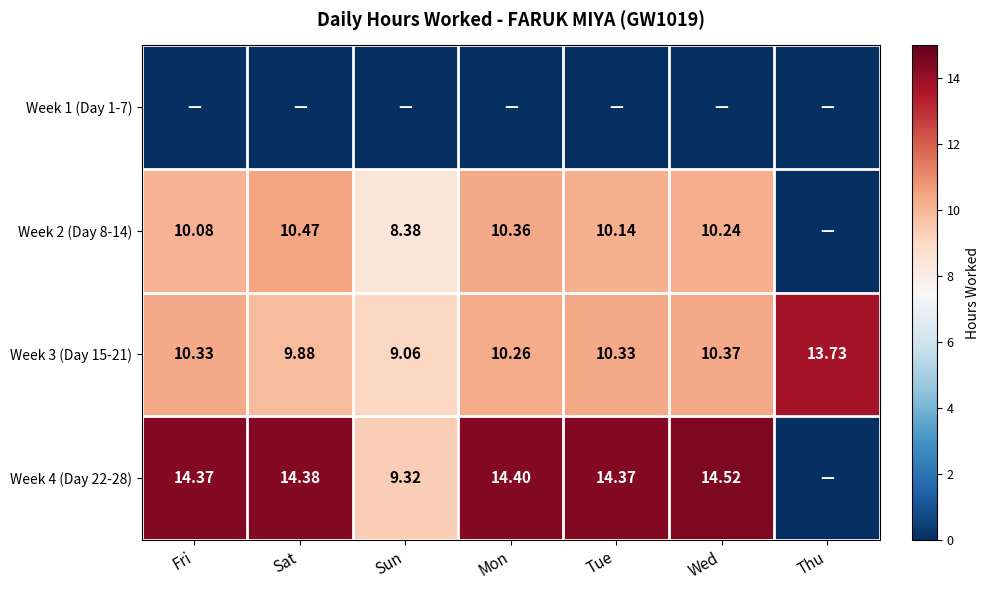

Is the value of Week 2 (Day 8-14) at Sun greater than the value of Week 3 (Day 15-21) at Sat?

No